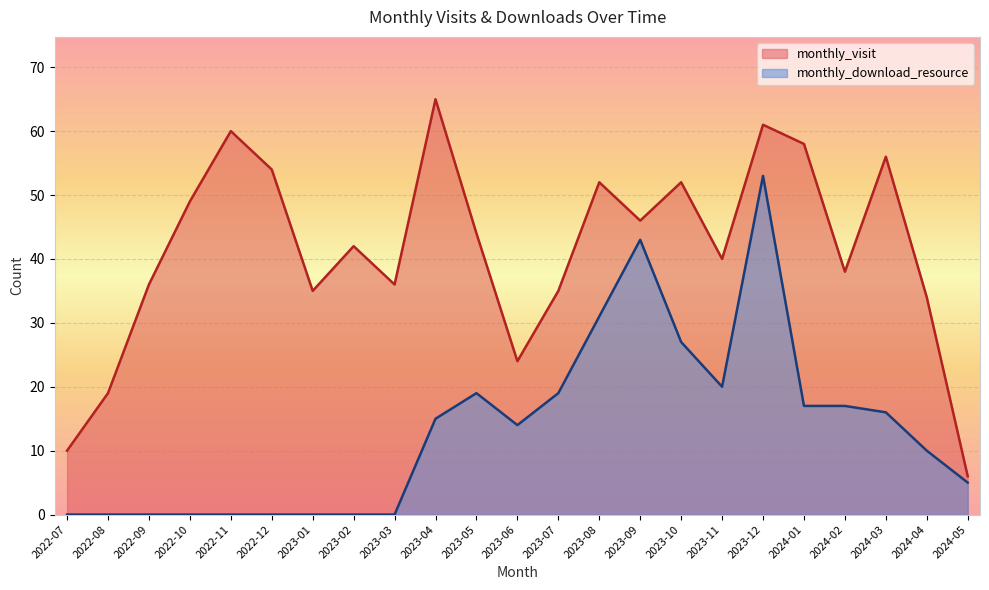

What is the spread (max minus min) of values at 2022-11?

60